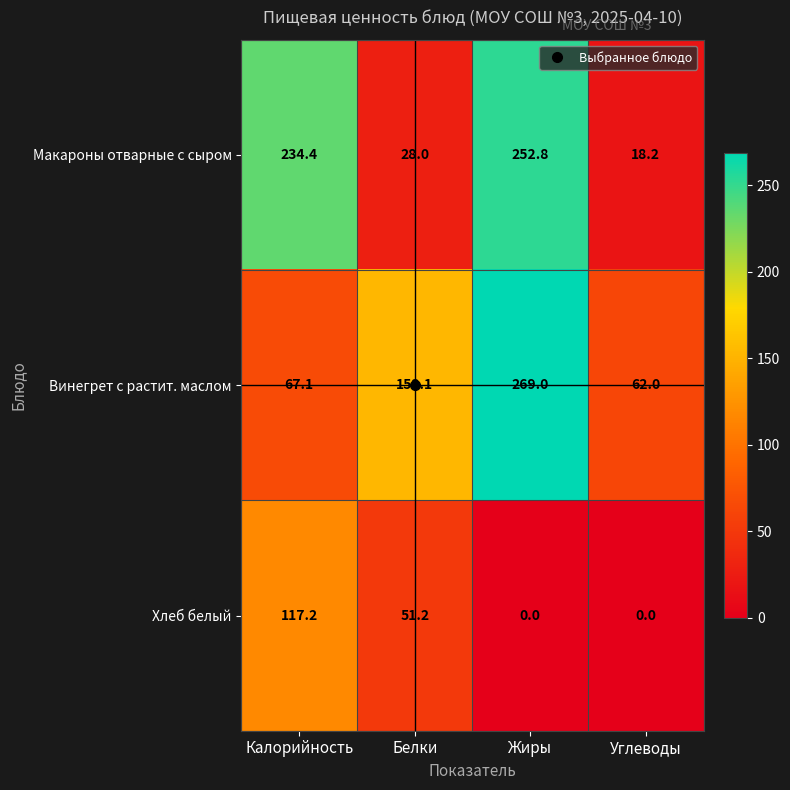

How many categories are shown in the chart?

4